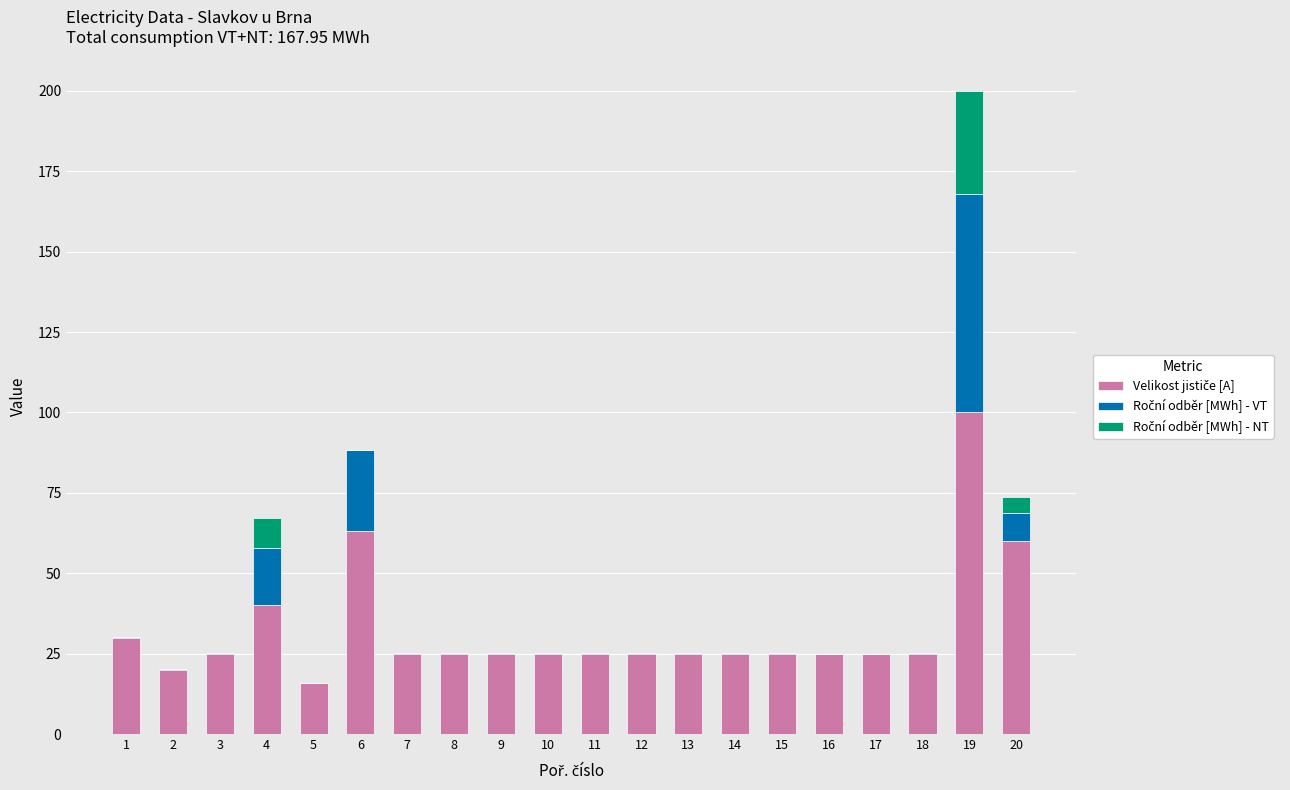

Does the chart contain stacked bars?

Yes